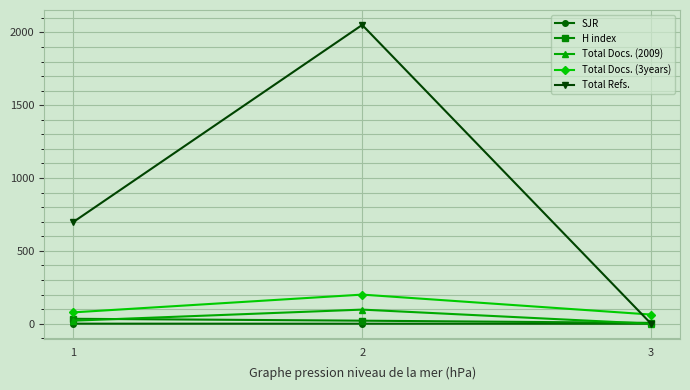

What is the difference between the Total Refs. values at 1 and 3?

698.0